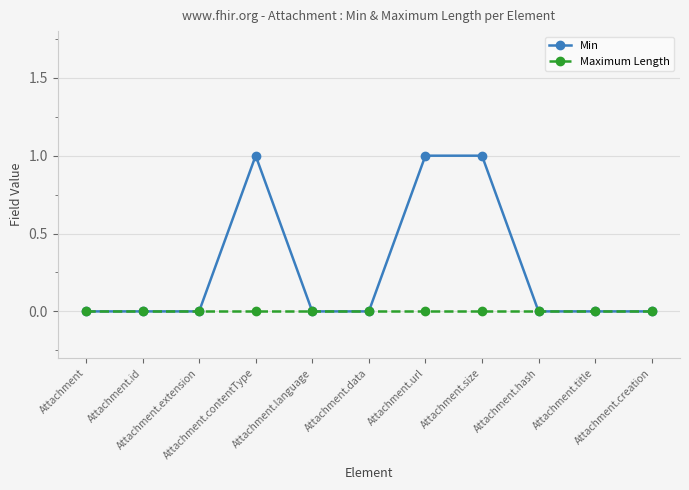

Reading left to right, extract all data points from this chart.

Min: 0	0	0	1	0	0	1	1	0	0	0
Maximum Length: 0	0	0	0	0	0	0	0	0	0	0